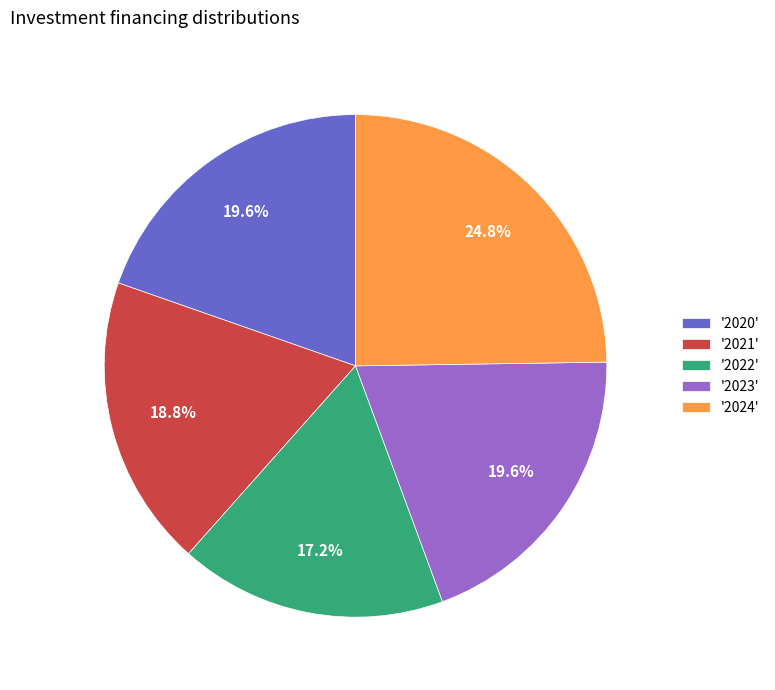

How much of the chart is everything except '2021'?

81.2%